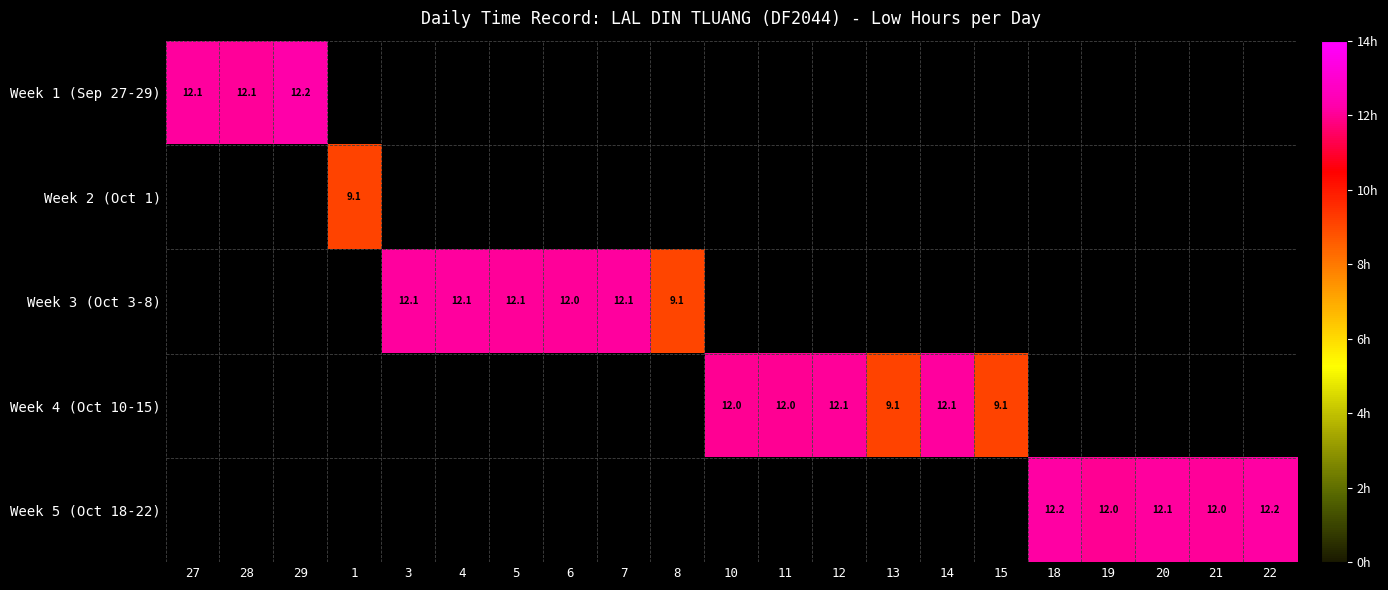

At 14, list the series in order from smallest to largest.

Week 1 (Sep 27-29), Week 2 (Oct 1), Week 3 (Oct 3-8), Week 4 (Oct 10-15), Week 5 (Oct 18-22)